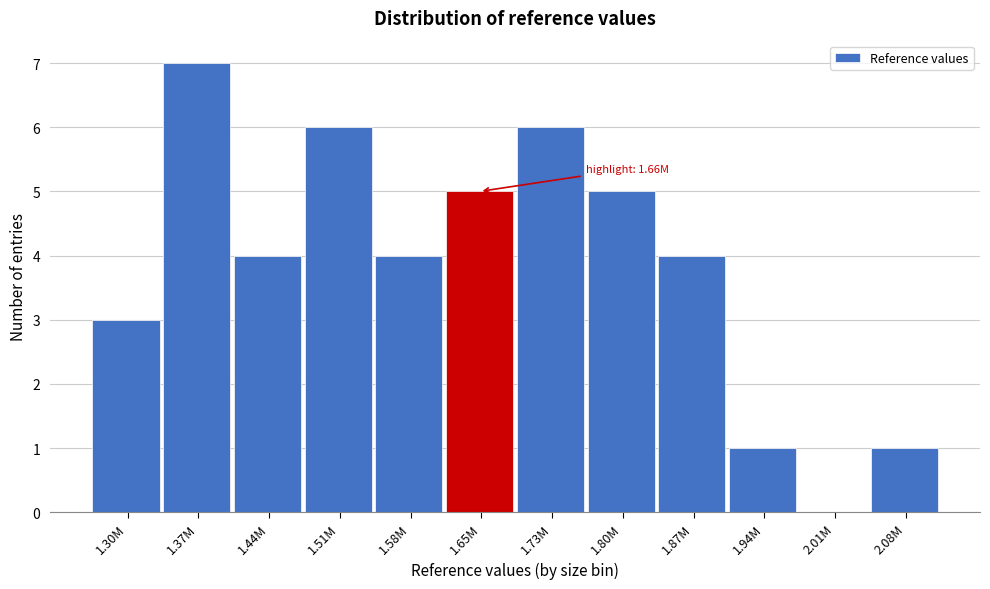

Reading left to right, list all the values displayed in this chart.

1.30M=3	1.37M=7	1.44M=4	1.51M=6	1.58M=4	1.65M=5	1.73M=6	1.80M=5	1.87M=4	1.94M=1	2.01M=0	2.08M=1